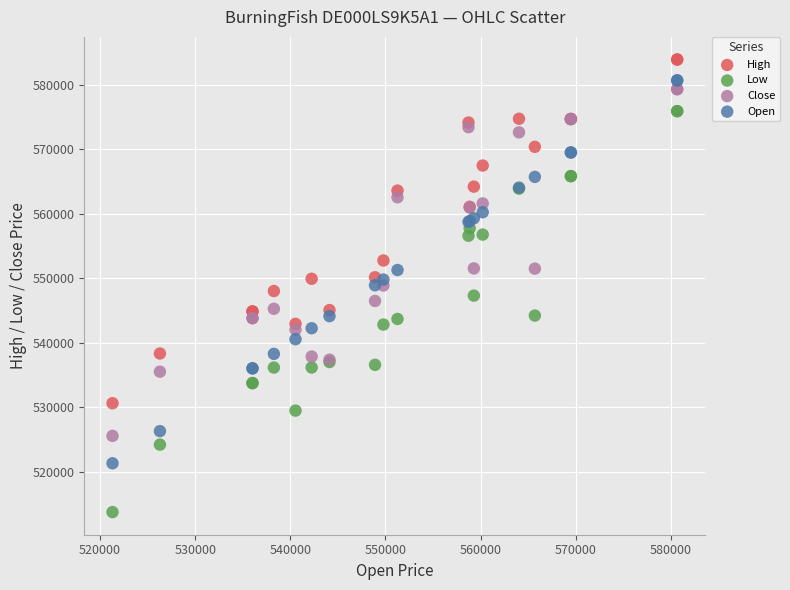

Which series contains the highest Y value?

High